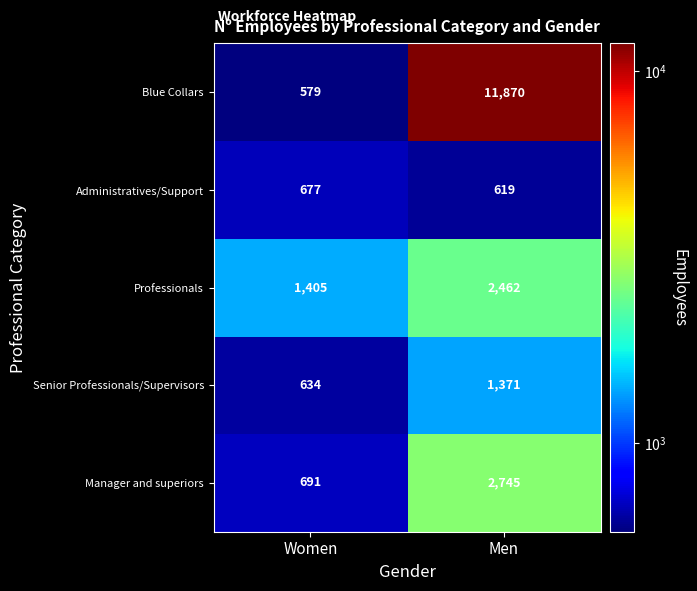

Reading left to right, transcribe all the data shown in this chart.

Blue Collars: Women=579	Men=11870
Administratives/Support: Women=677	Men=619
Professionals: Women=1405	Men=2462
Senior Professionals/Supervisors: Women=634	Men=1371
Manager and superiors: Women=691	Men=2745